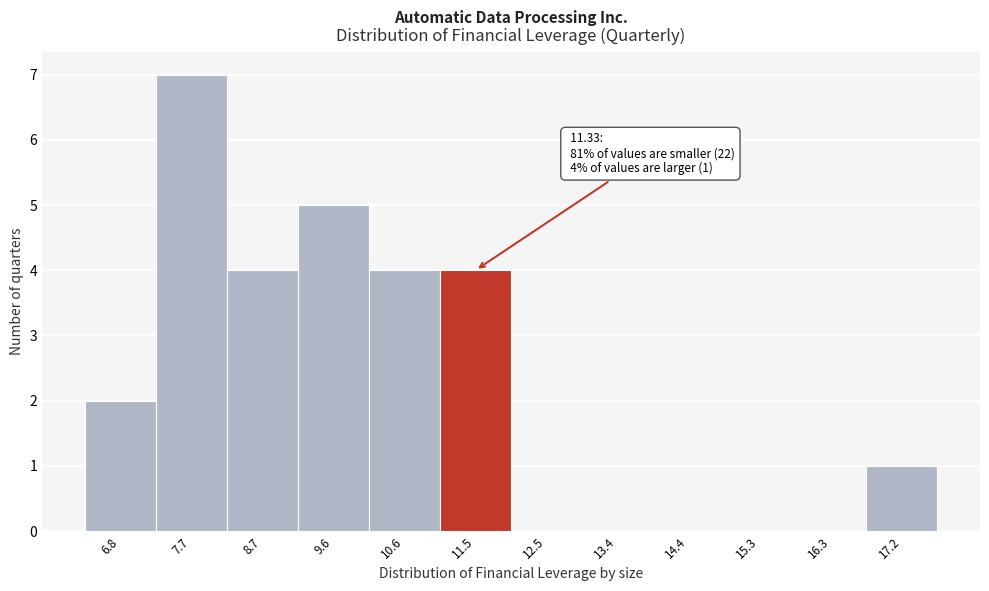

Which range on the x-axis has the tallest bar?

7.3 to 8.2